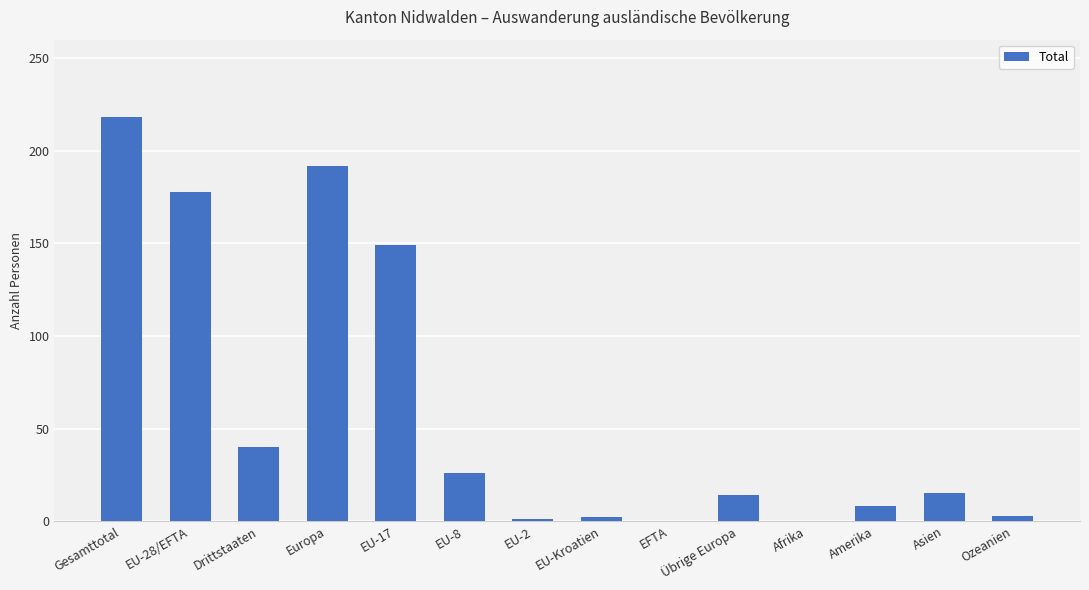

Count the number of data series in this chart.

1